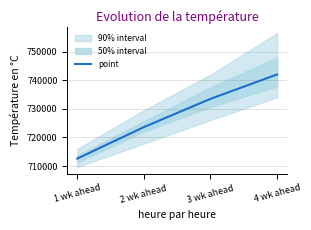

Approximately how many times larger is the value at 4 wk ahead compared to 1 wk ahead?

1.0